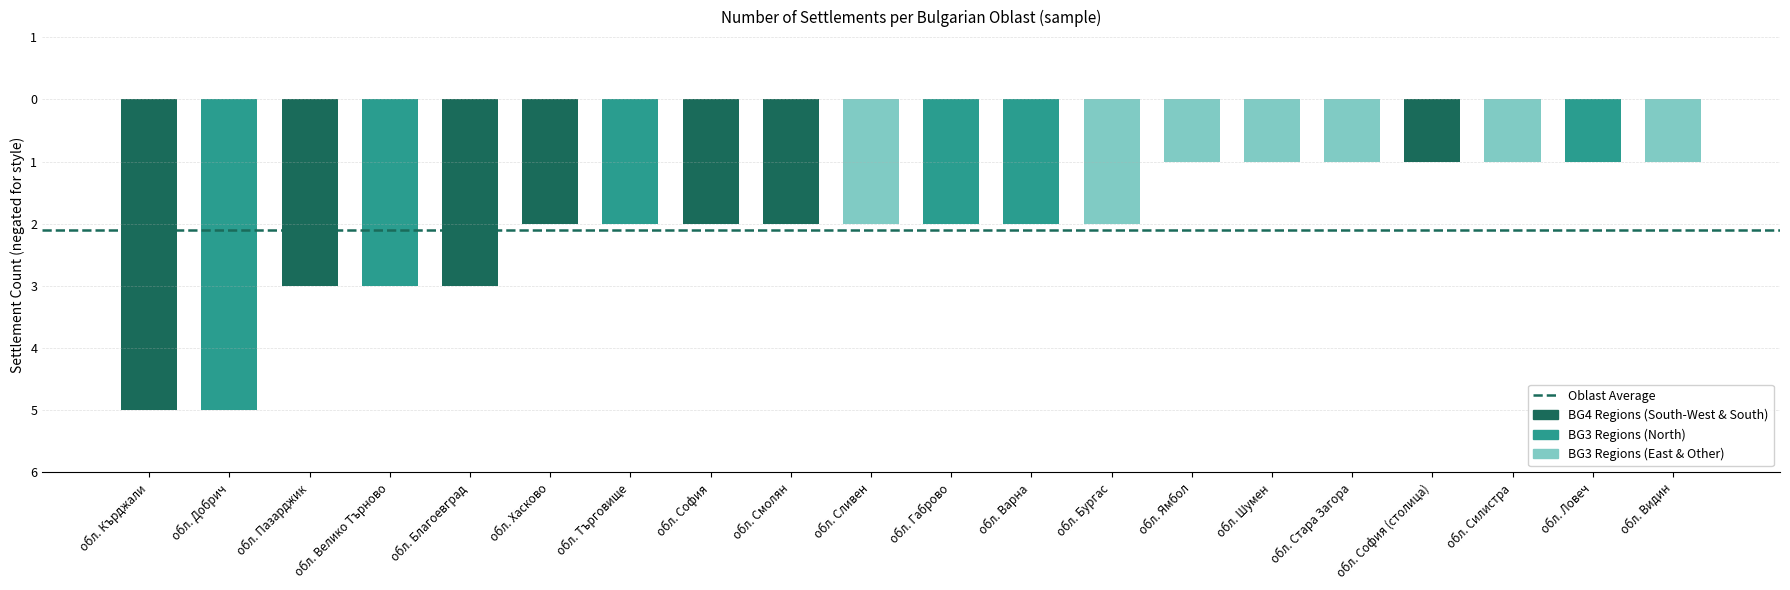

Are the bars horizontal?

No